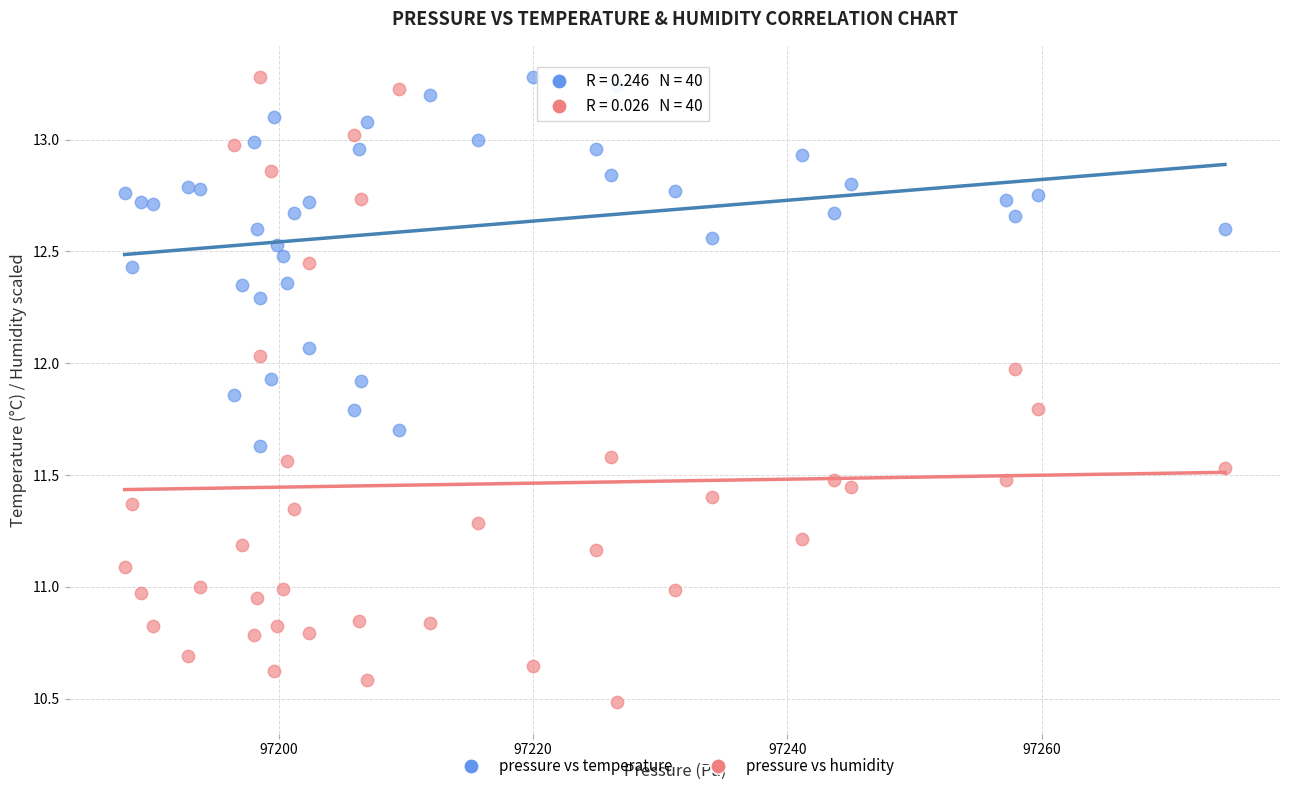

Across all data points, what is the range of Y values (max minus min)?

2.8